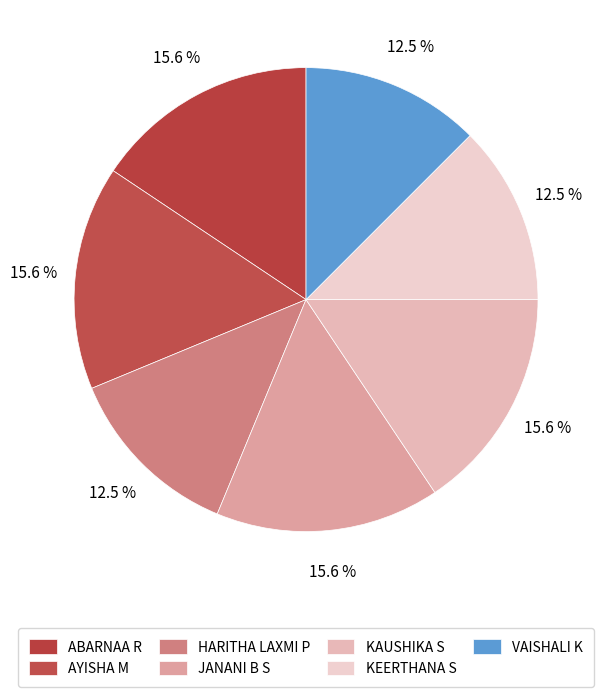

Between KEERTHANA S and VAISHALI K, which is larger?

KEERTHANA S